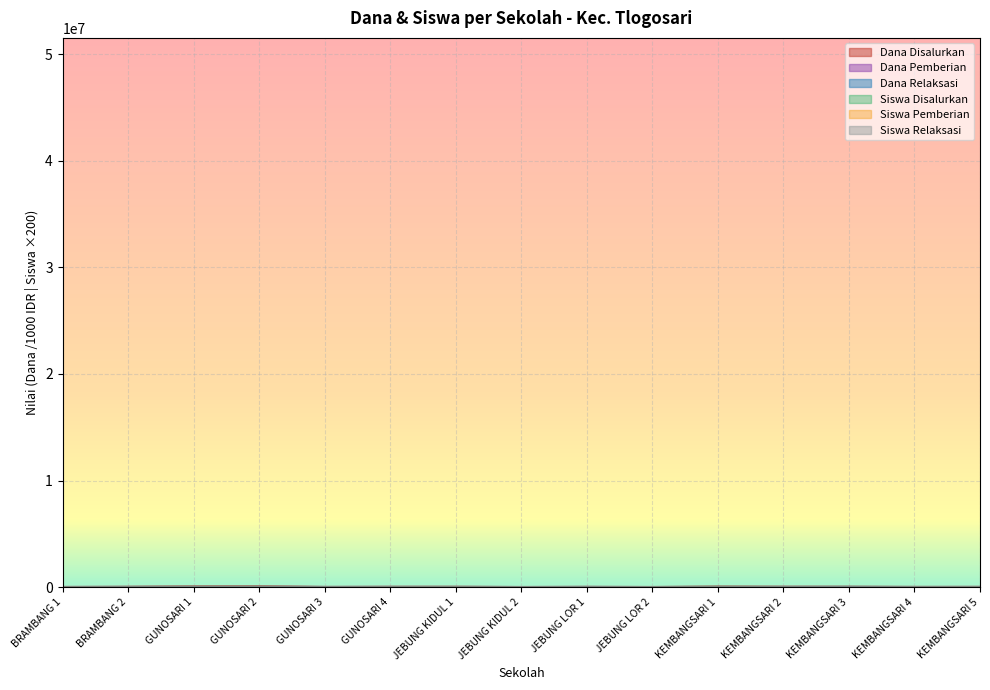

At how many categories does at least one series exceed 14326?

12